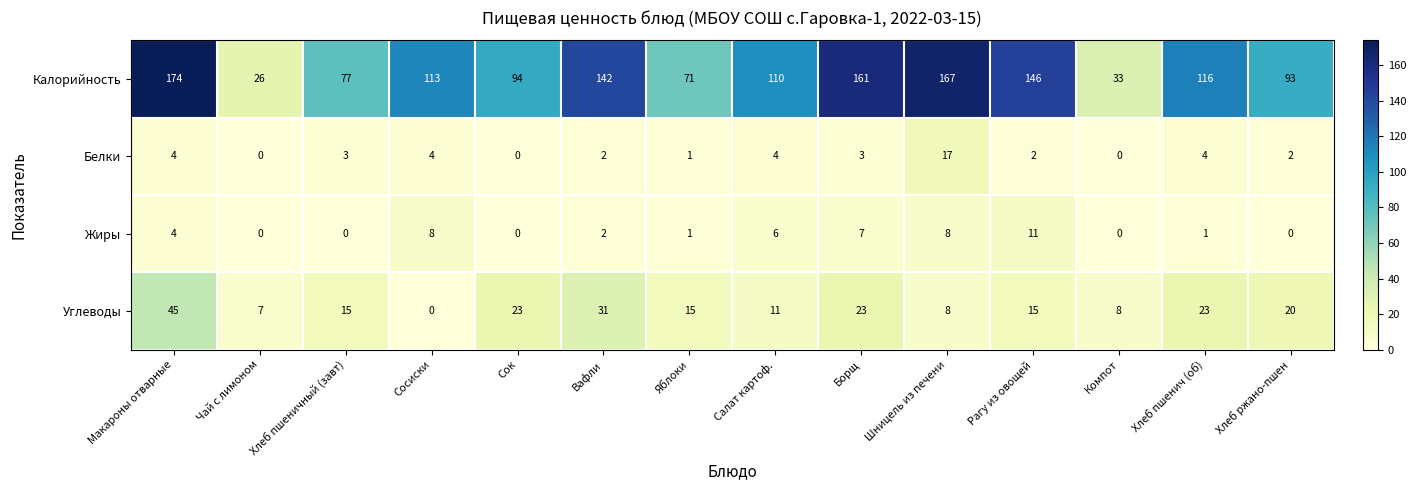

The Калорийность series shows 110 at Салат картоф.. True or false?

True